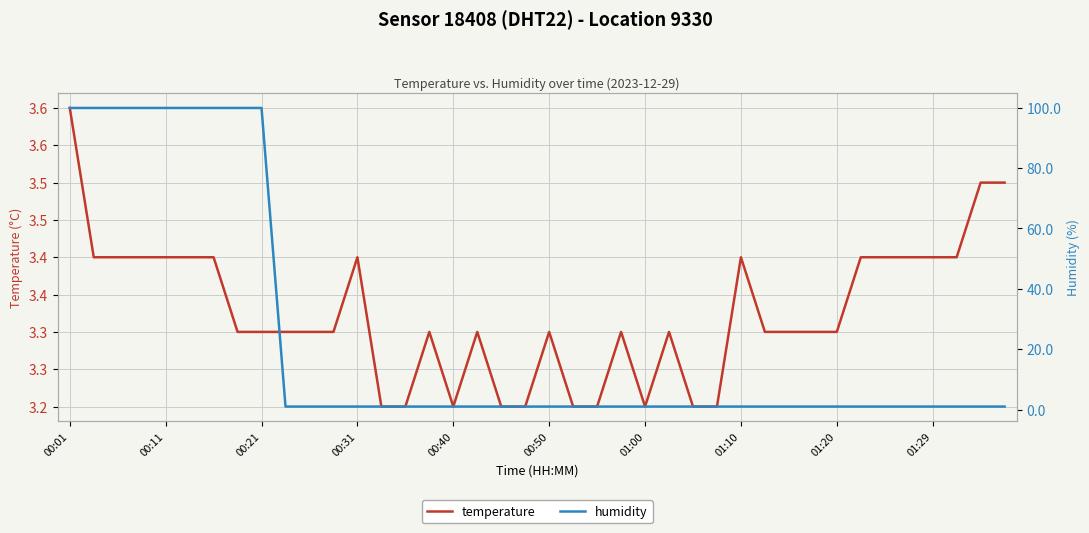

At which category does the chart reach its peak across all series?

00:01